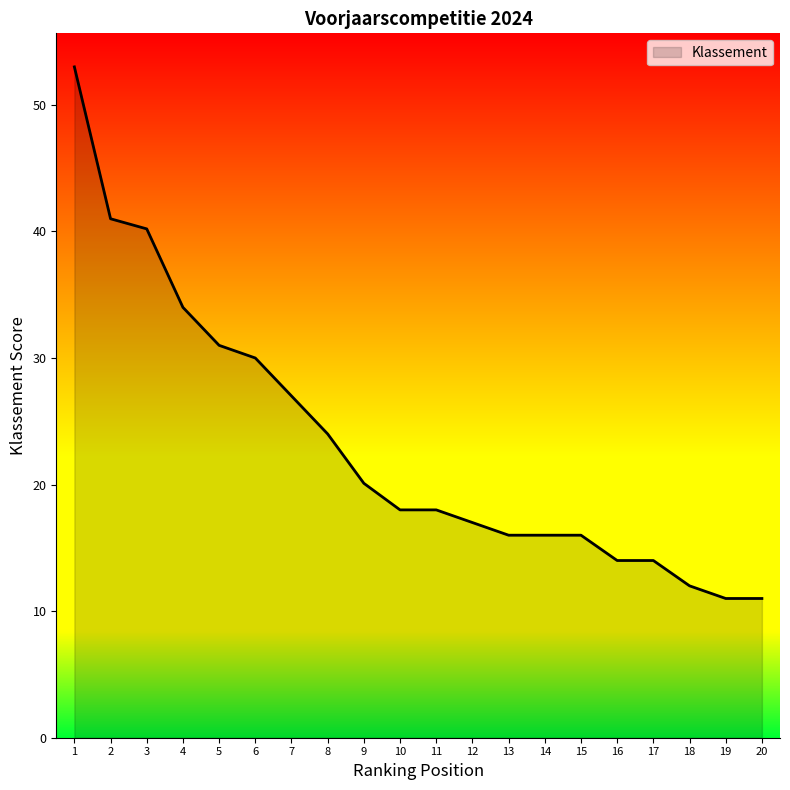

At which label is the value closest to 32?

5